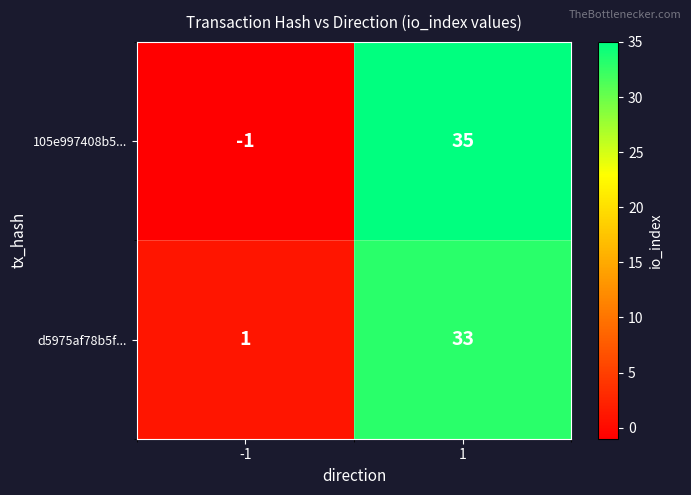

At which category is the sum across all series the highest?

1